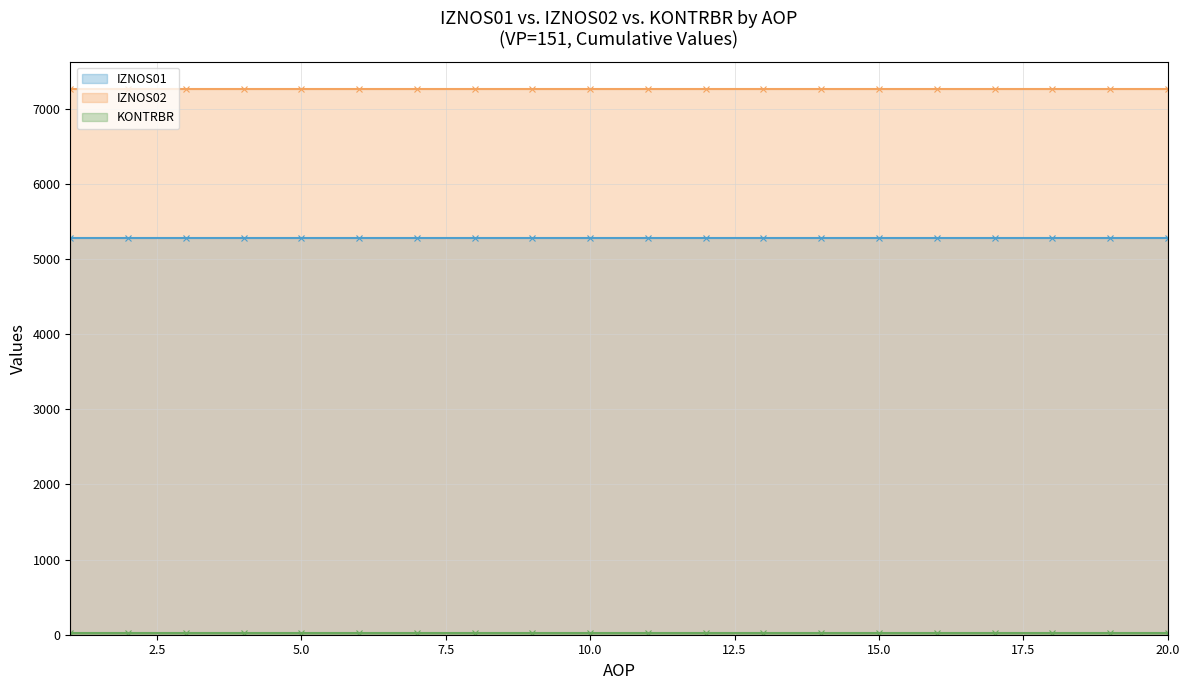

The KONTRBR series shows 0.0 at 12. True or false?

True